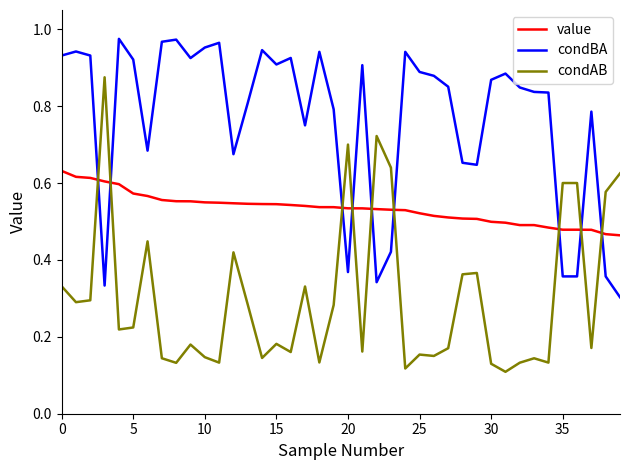

What are all the series names shown in the legend?

value, condBA, condAB